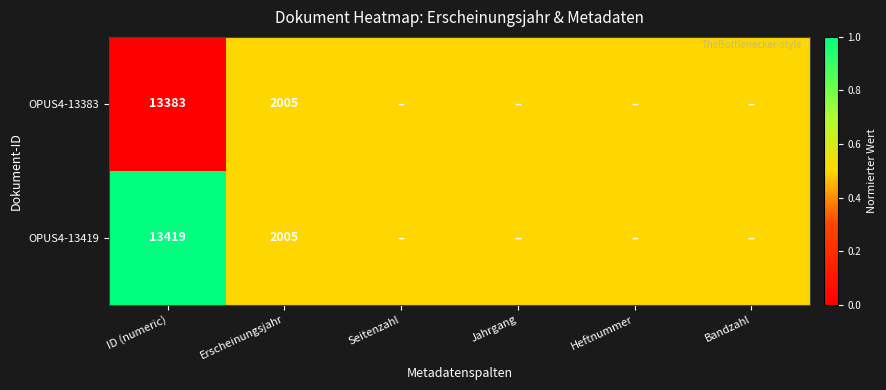

At ID (numeric), list the series in order from smallest to largest.

OPUS4-13383, OPUS4-13419